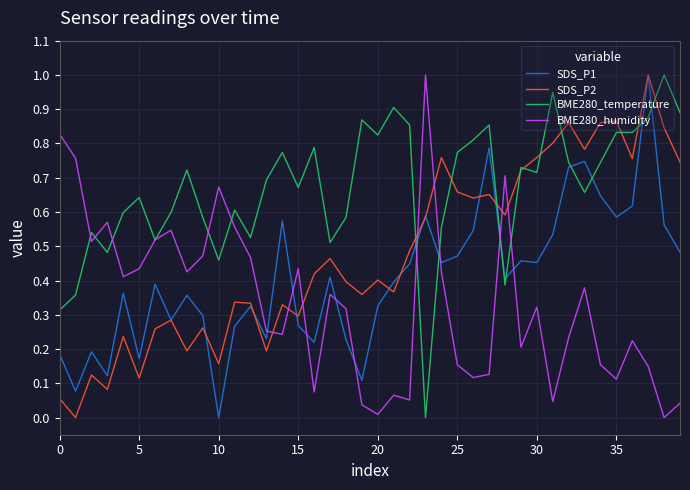

In SDS_P2, how many points are lower than both neighbors (excluding endpoints)?

13